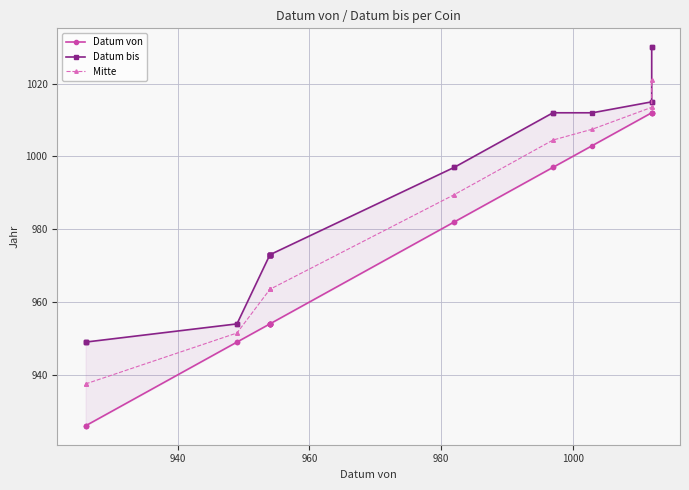

What is the greatest value displayed?

1030.0